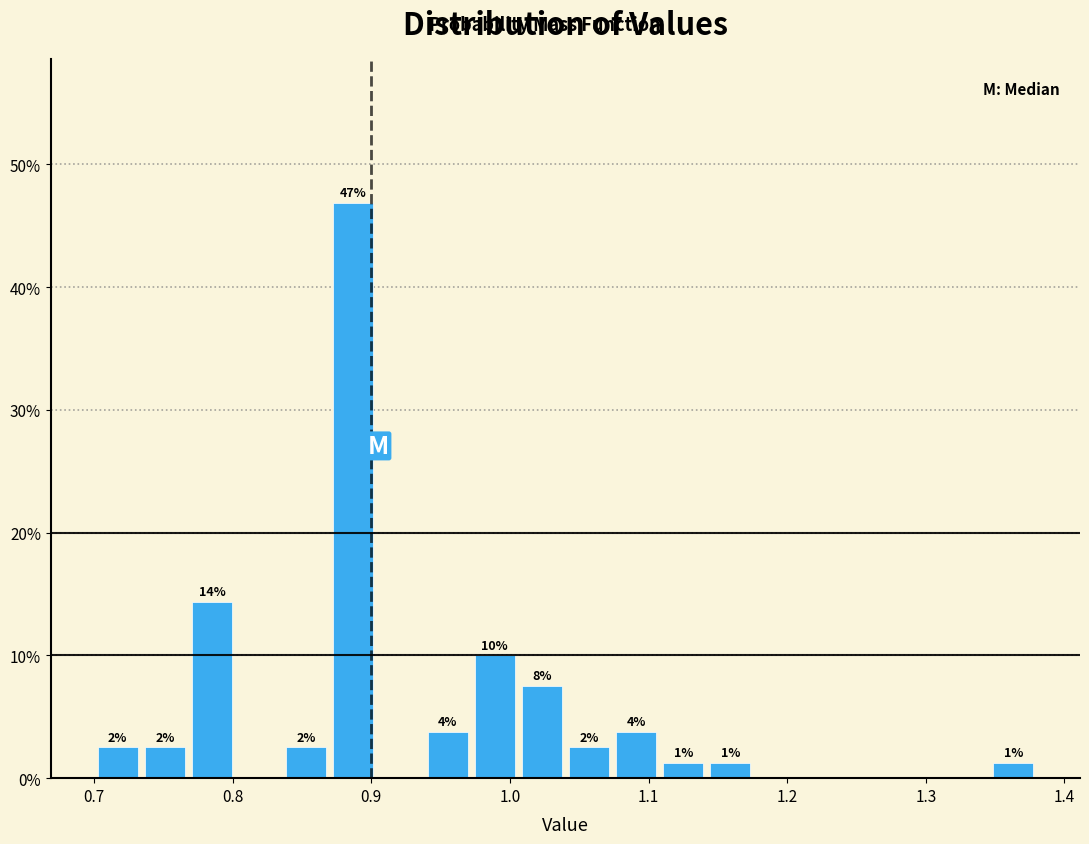

Around what value on the x-axis is the tallest bar? Give the approximate position of its centre, as read against the axis.

0.89